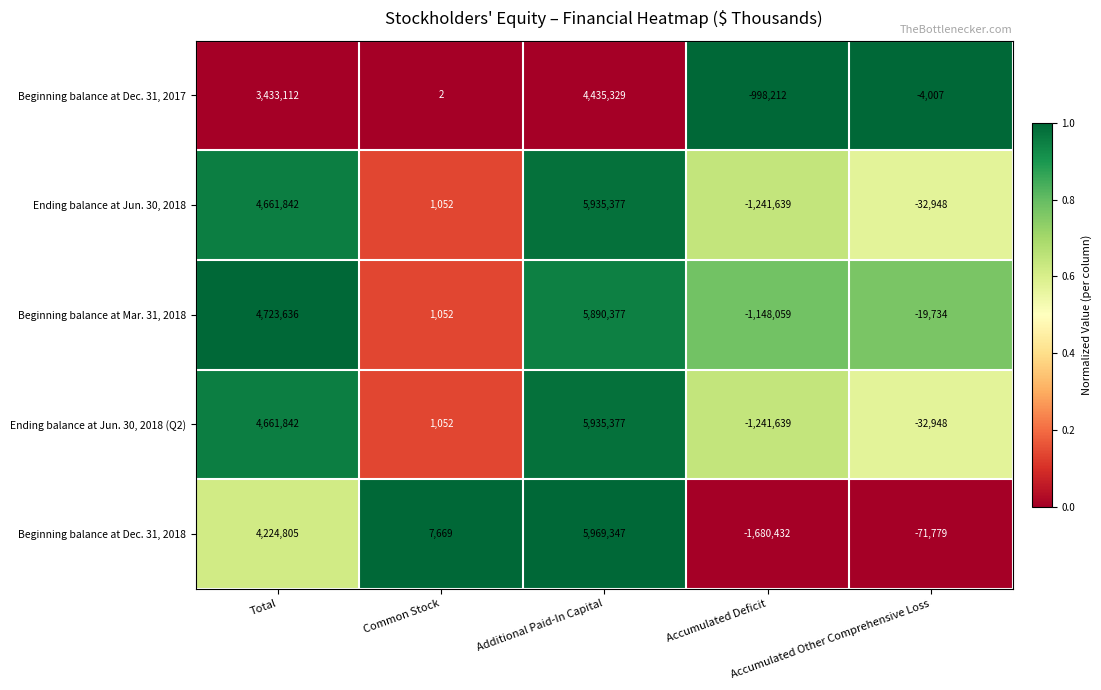

At which category does the chart reach its minimum across all series?

Accumulated Deficit